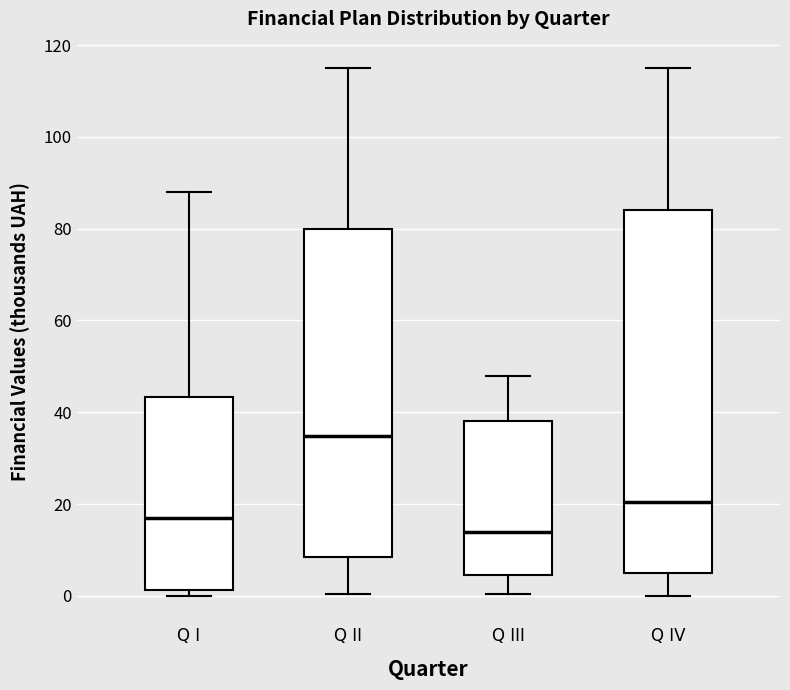

Reading left to right, read every box against the y-axis: the position of its median line, the range the box covers, and the ends of its whiskers. The values are not printed on the chart, so give them approximately, as read against the axis.

Q I: median 18, box 2 to 44, whiskers 0 to 88
Q II: median 34, box 8 to 80, whiskers 0 to 116
Q III: median 14, box 4 to 38, whiskers 0 to 48
Q IV: median 20, box 6 to 84, whiskers 0 to 116